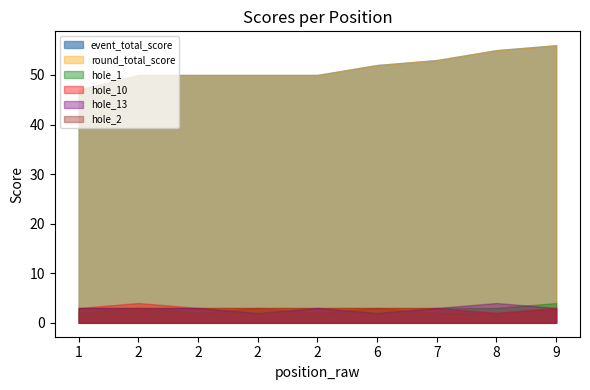

Where is the first local maximum for hole_13?

2